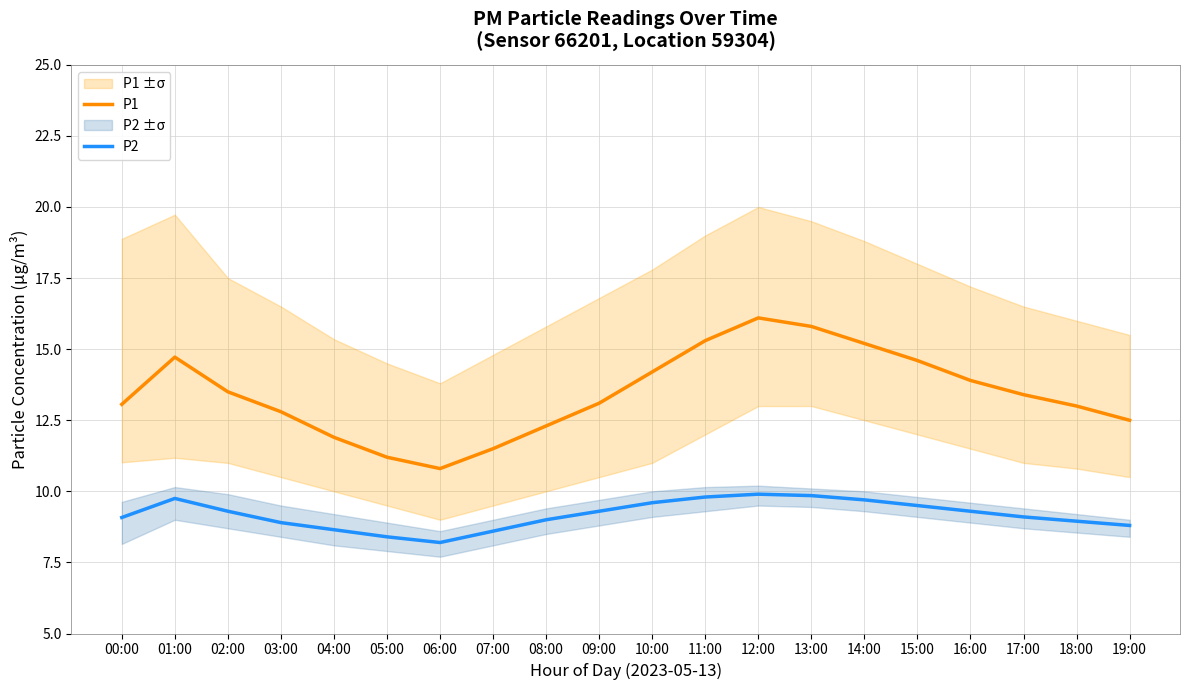

What is the difference between the second highest and second lowest values in the P2 series?

1.4